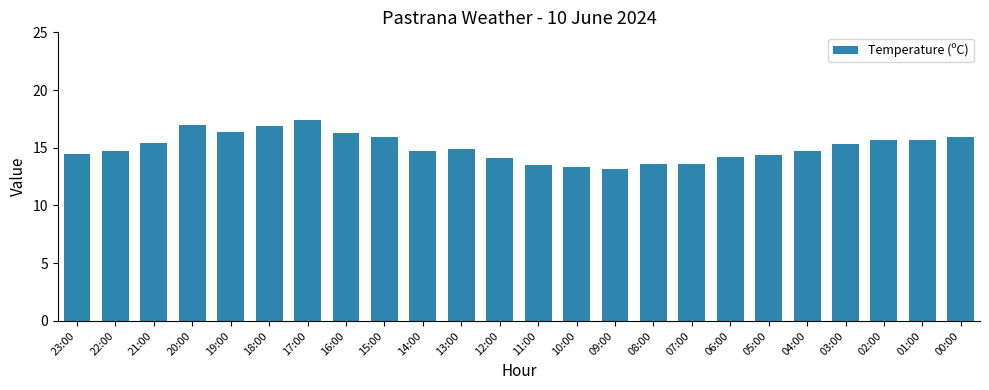

Does the chart contain any negative values?

No